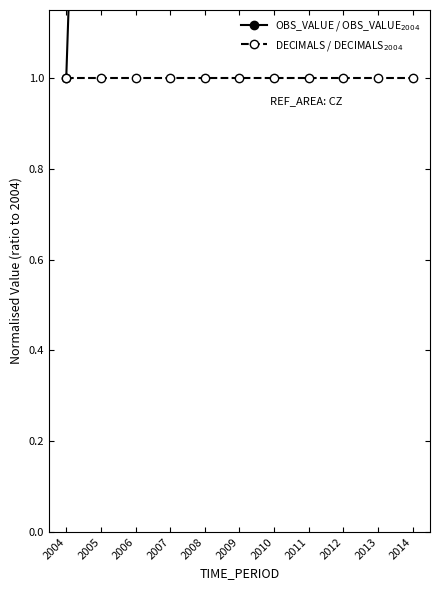

Which category has the lowest value in the DECIMALS / DECIMALS$_{2004}$ series?

2004